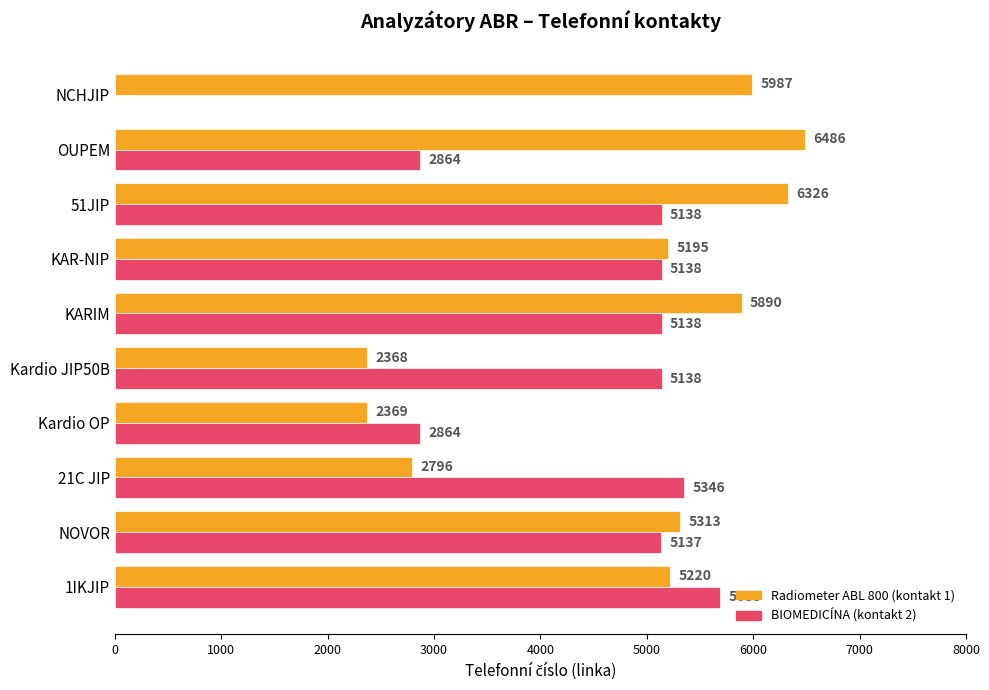

Which series has the largest total across all categories?

Radiometer ABL 800 (kontakt 1)